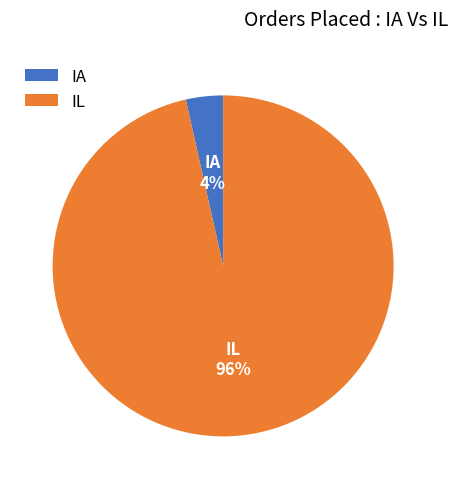

How many segments does this pie chart have?

2